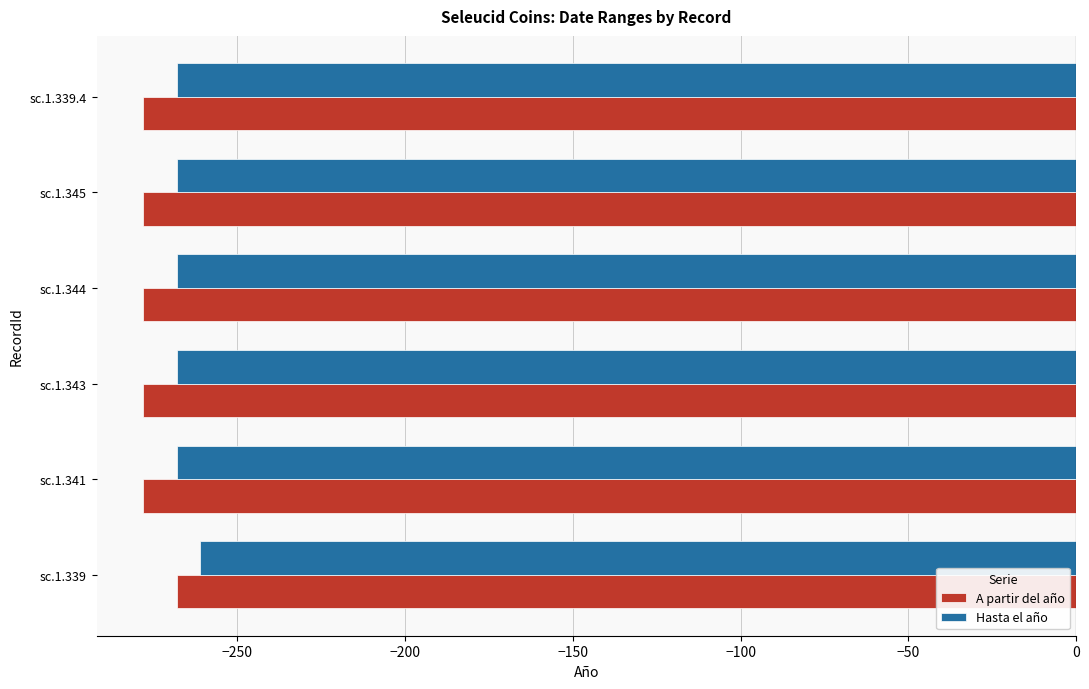

The value of Hasta el año at sc.1.344 is -268. True or false?

True